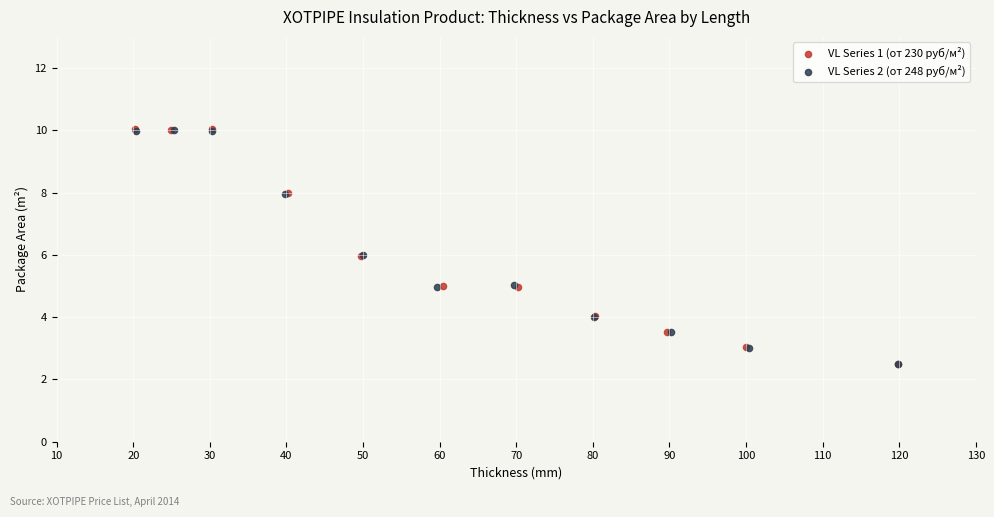

Which series has the largest Y range (max minus min)?

VL Series 1 (от 230 руб/м²)